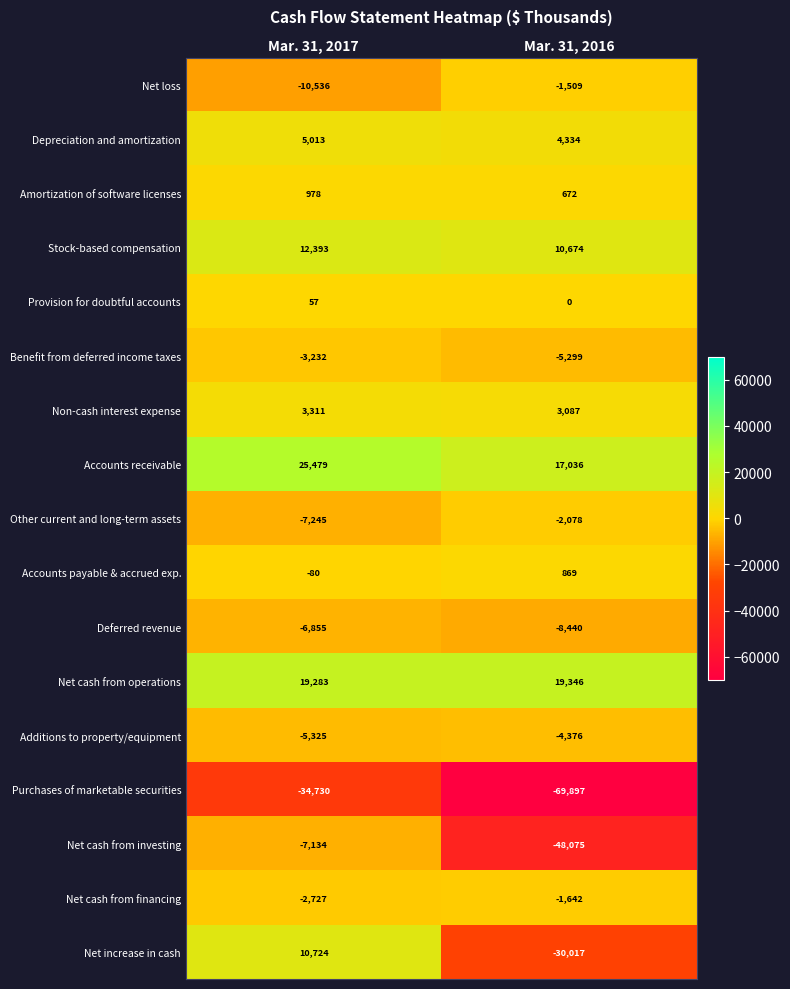

Rank the series at Mar. 31, 2017 from lowest to highest value.

Purchases of marketable securities, Net loss, Other current and long-term assets, Net cash from investing, Deferred revenue, Additions to property/equipment, Benefit from deferred income taxes, Net cash from financing, Accounts payable & accrued exp., Provision for doubtful accounts, Amortization of software licenses, Non-cash interest expense, Depreciation and amortization, Net increase in cash, Stock-based compensation, Net cash from operations, Accounts receivable